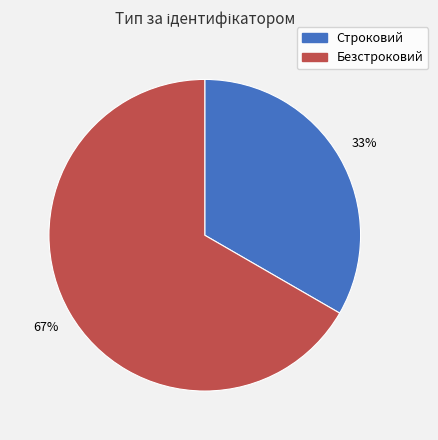

To the nearest percent, what is the average slice percentage?

50%